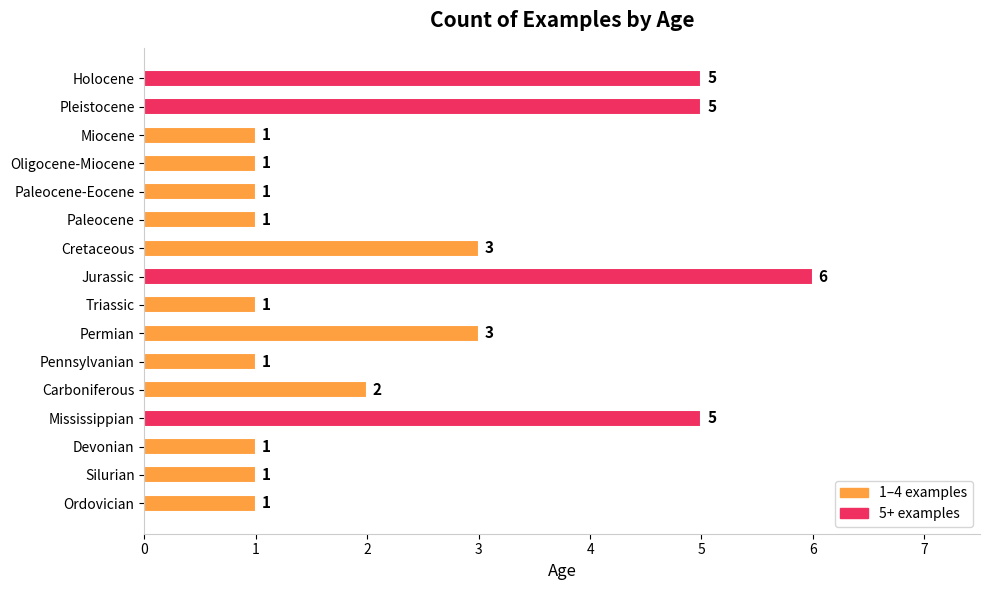

What is the greatest value displayed?

6